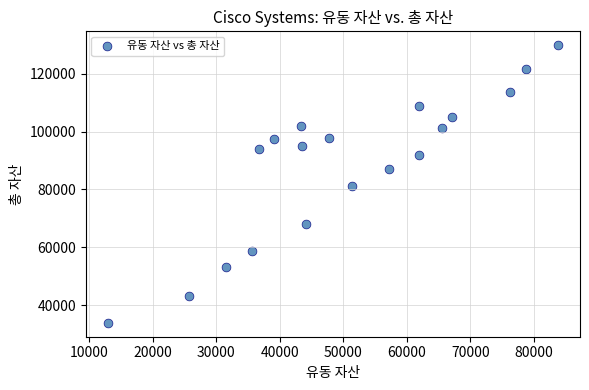

What is the range of Y values (max minus min)?

95935